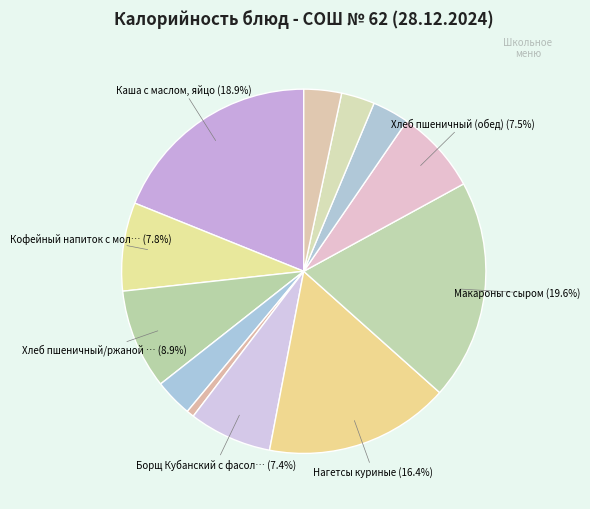

How many slices are in this pie chart?

12